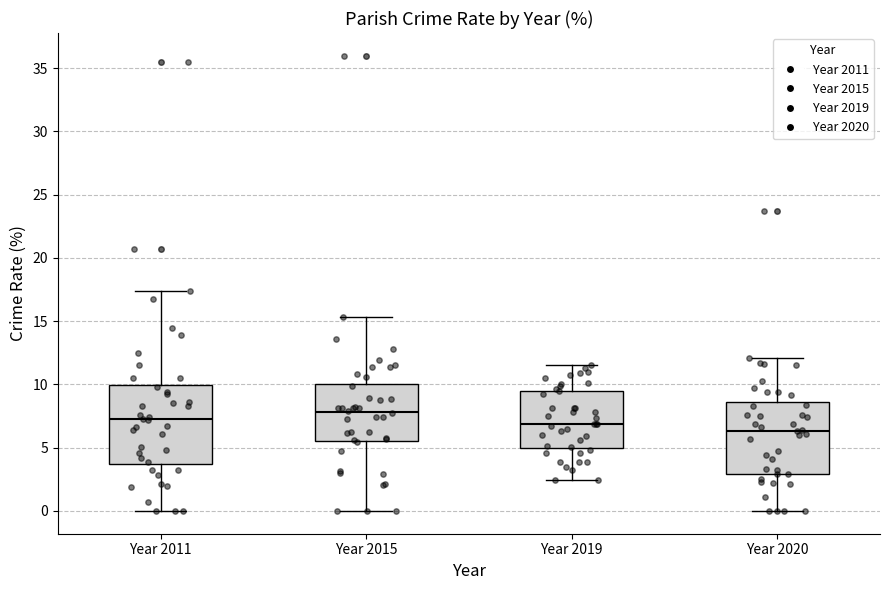

Reading left to right, read every box against the y-axis: the position of its median line, the range the box covers, and the ends of its whiskers. The values are not printed on the chart, so give them approximately, as read against the axis.

Year 2011: median 7.0, box 3.5 to 10.0, whiskers 0.0 to 17.5
Year 2015: median 8.0, box 5.5 to 10.0, whiskers 0.0 to 15.5
Year 2019: median 7.0, box 5.0 to 9.5, whiskers 2.5 to 11.5
Year 2020: median 6.5, box 3.0 to 8.5, whiskers 0.0 to 12.0